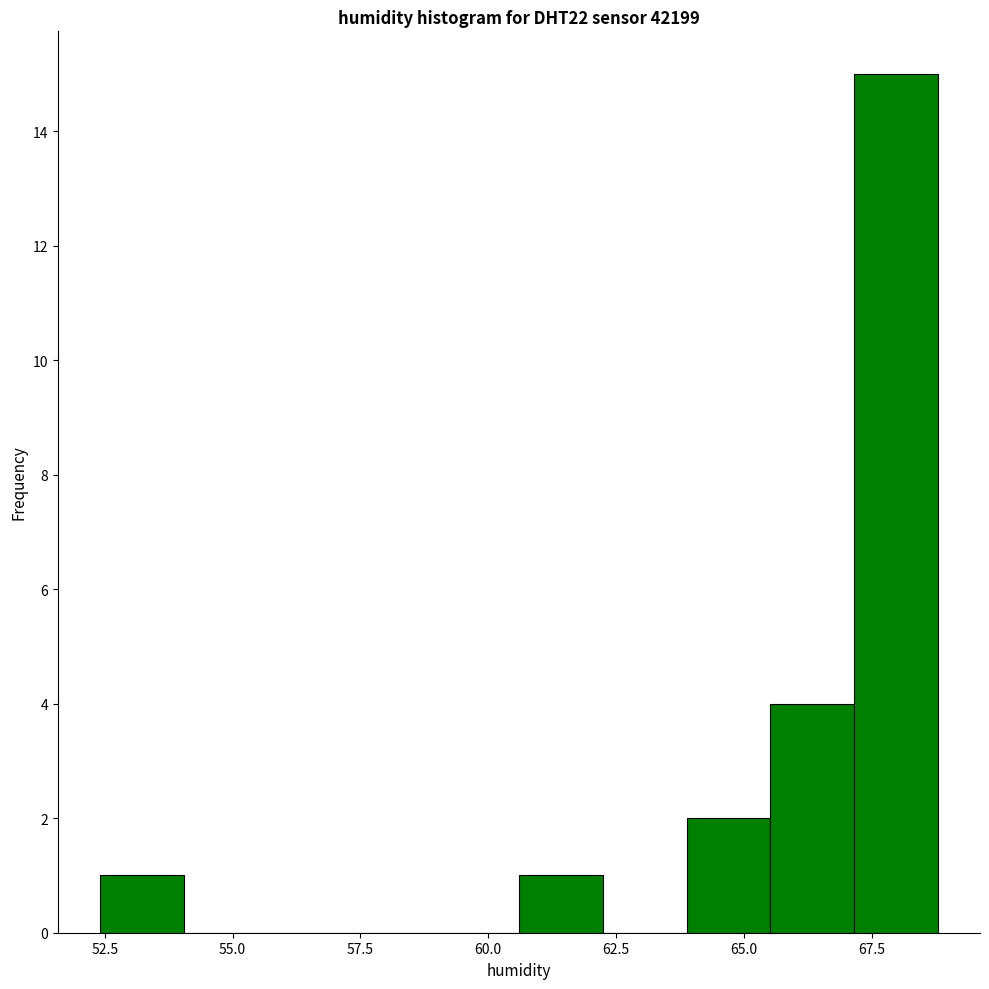

Read against the x-axis, roughly where is the centre of the tallest bar?

68.0